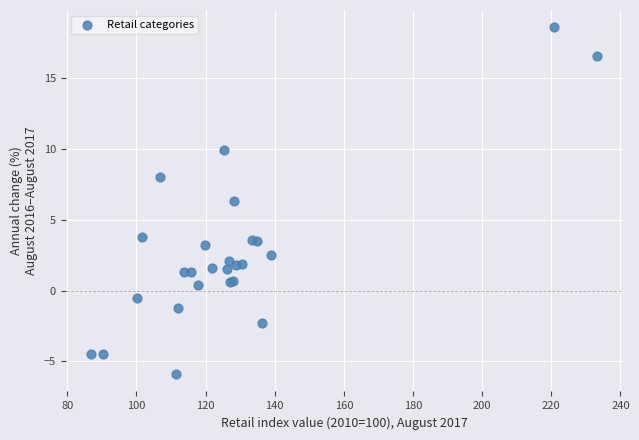

What Y value in the scatter plot is closest to 6?

6.3